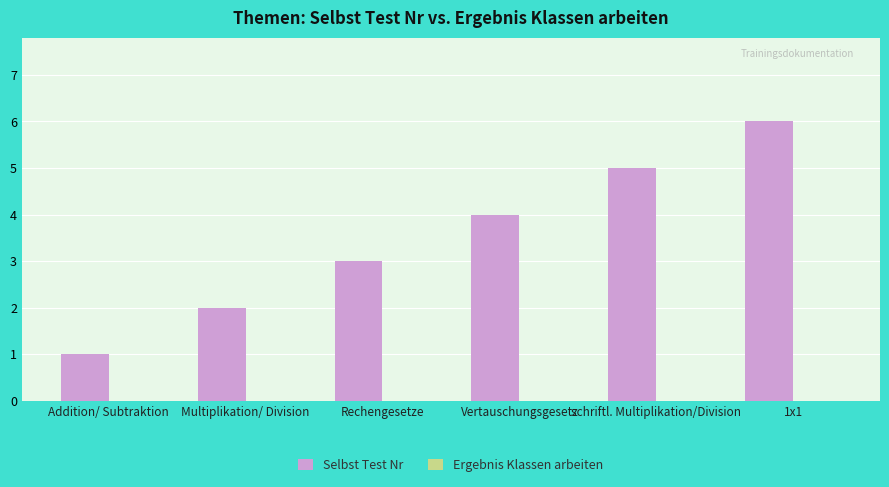

What value does the data have at Rechengesetze?

3